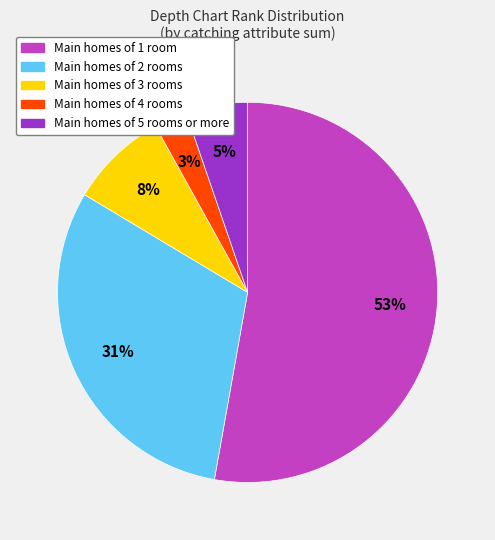

Is there a majority slice in this chart?

Yes